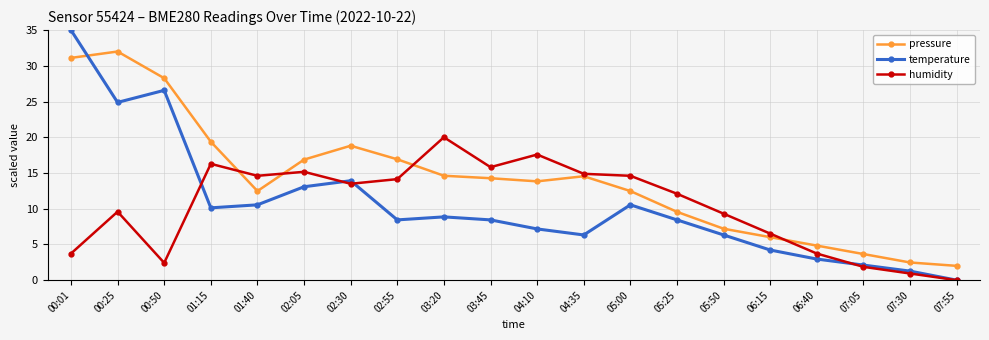

The temperature series shows 8.4 at 02:55. True or false?

True